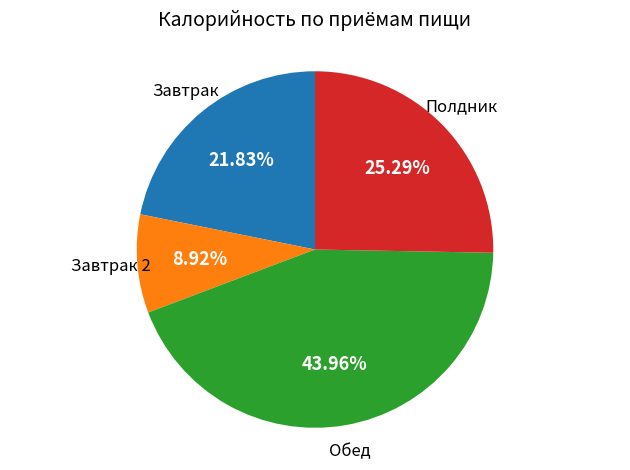

Is there any slice that represents more than half of the pie?

No